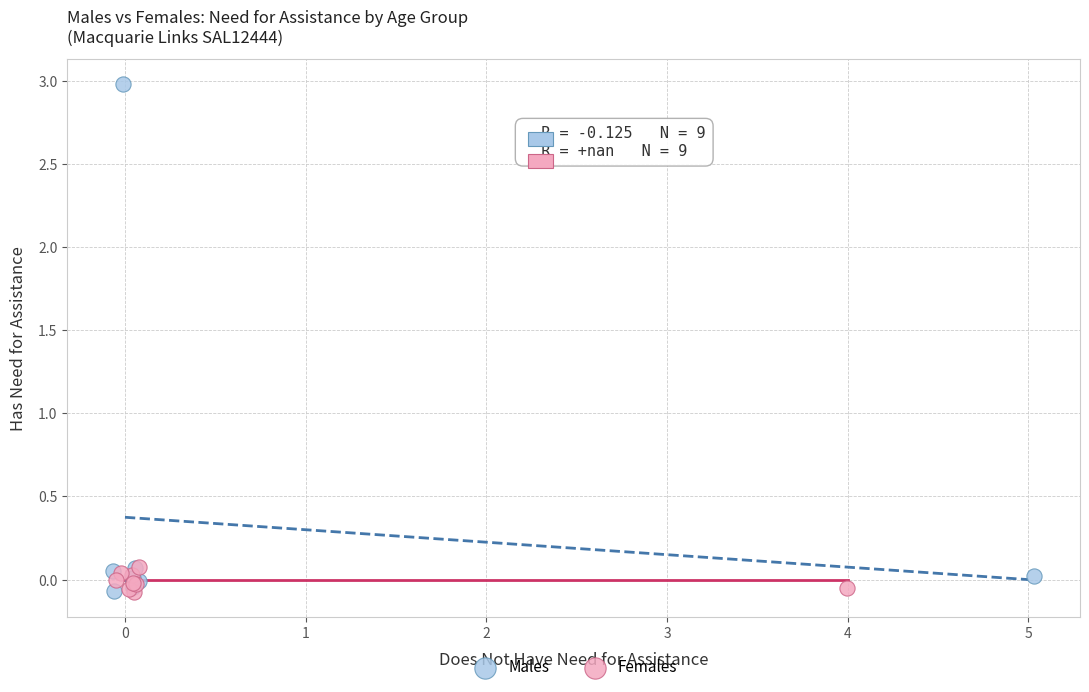

Which series has the largest Y range (max minus min)?

Males